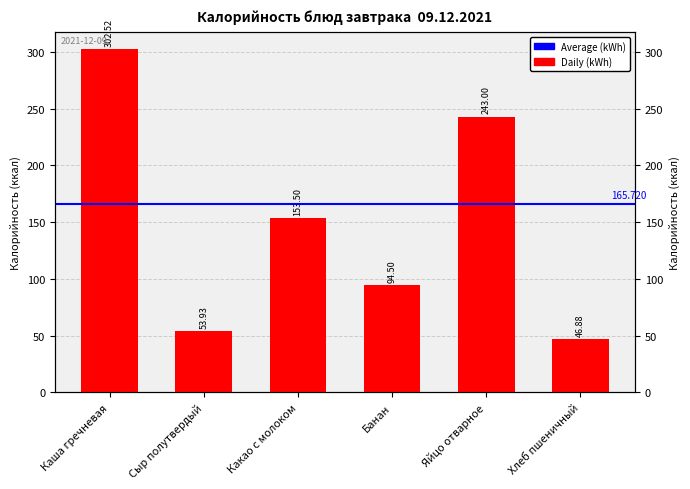

Reading left to right, extract all data points from this chart.

302.5	53.9	153.5	94.5	243.0	46.9